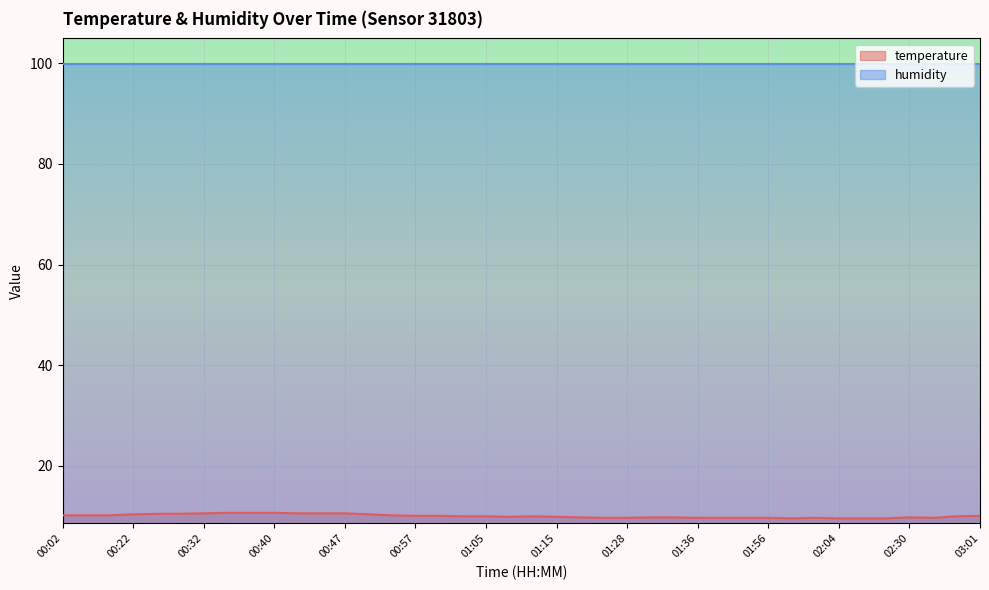

What is the label of the 20th point from the right?

01:12